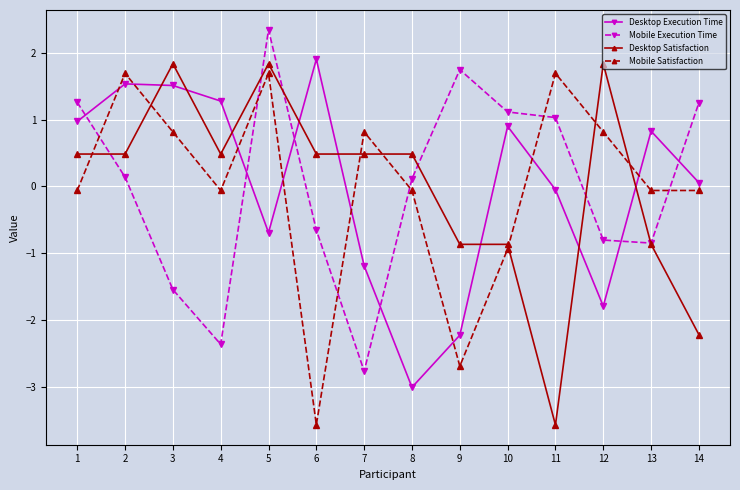

Reading right to left, extract all data points from this chart.

Desktop Execution Time: 14=0.1	13=0.8	12=-1.8	11=-0.1	10=0.9	9=-2.2	8=-3.0	7=-1.2	6=1.9	5=-0.7	4=1.3	3=1.5	2=1.5	1=1.0
Mobile Execution Time: 14=1.3	13=-0.9	12=-0.8	11=1.0	10=1.1	9=1.7	8=0.1	7=-2.8	6=-0.7	5=2.3	4=-2.4	3=-1.5	2=0.1	1=1.3
Desktop Satisfaction: 14=-2.2	13=-0.9	12=1.8	11=-3.6	10=-0.9	9=-0.9	8=0.5	7=0.5	6=0.5	5=1.8	4=0.5	3=1.8	2=0.5	1=0.5
Mobile Satisfaction: 14=-0.1	13=-0.1	12=0.8	11=1.7	10=-0.9	9=-2.7	8=-0.1	7=0.8	6=-3.6	5=1.7	4=-0.1	3=0.8	2=1.7	1=-0.1